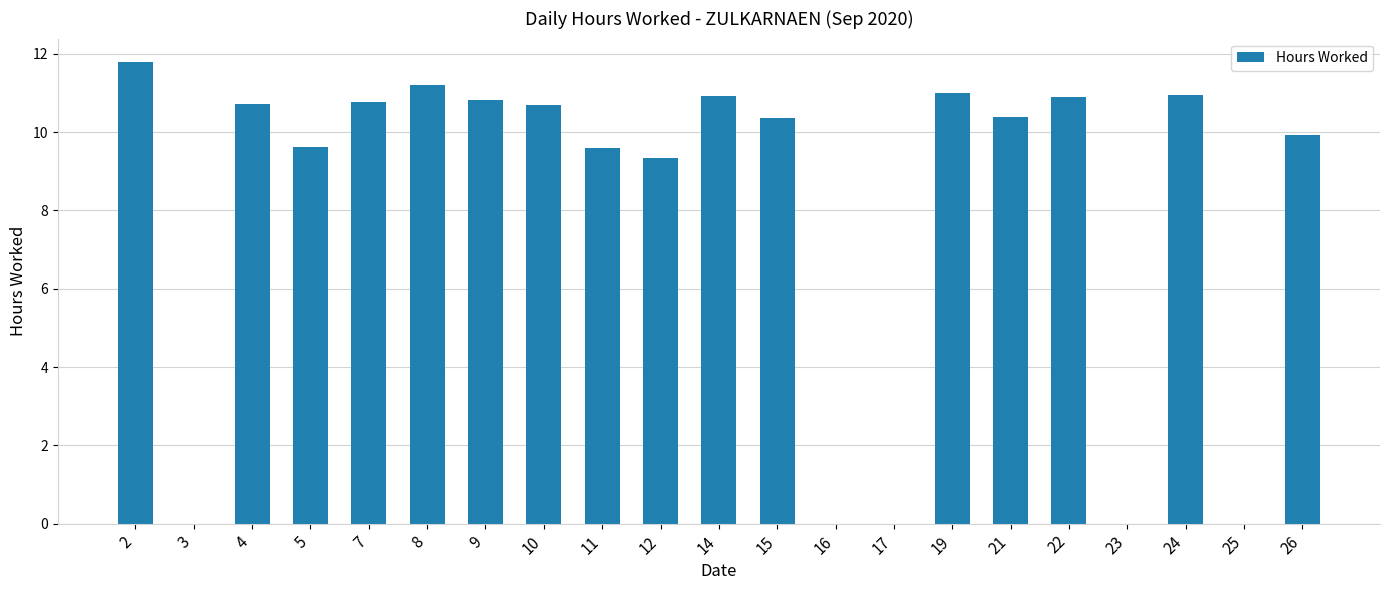

What is the change in value from 16 to 21?

+10.4